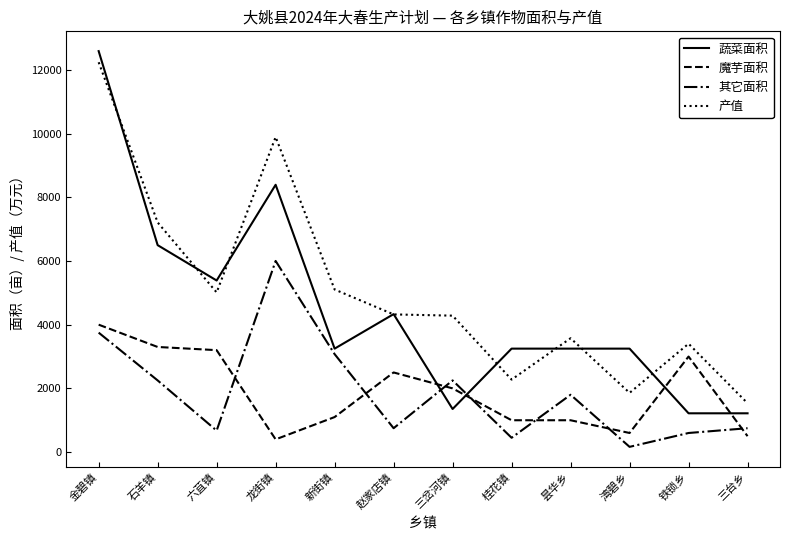

Which category has the highest value in the 其它面积 series?

龙街镇